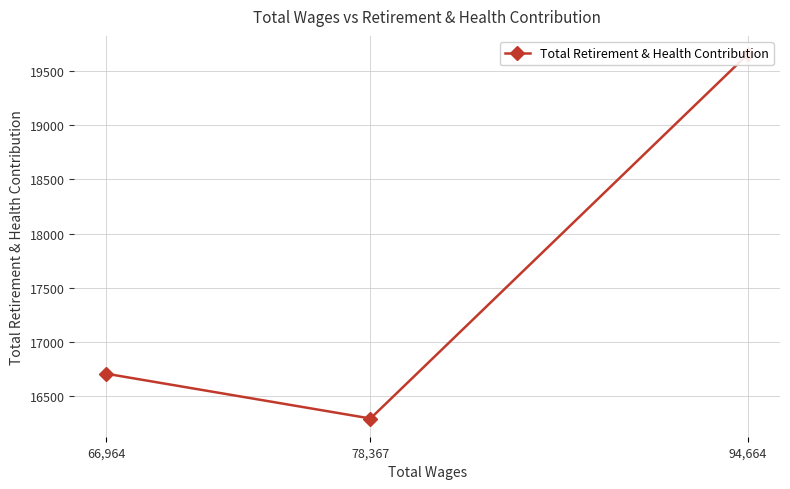

List the labels in order of value, smallest first.

78,367, 66,964, 94,664